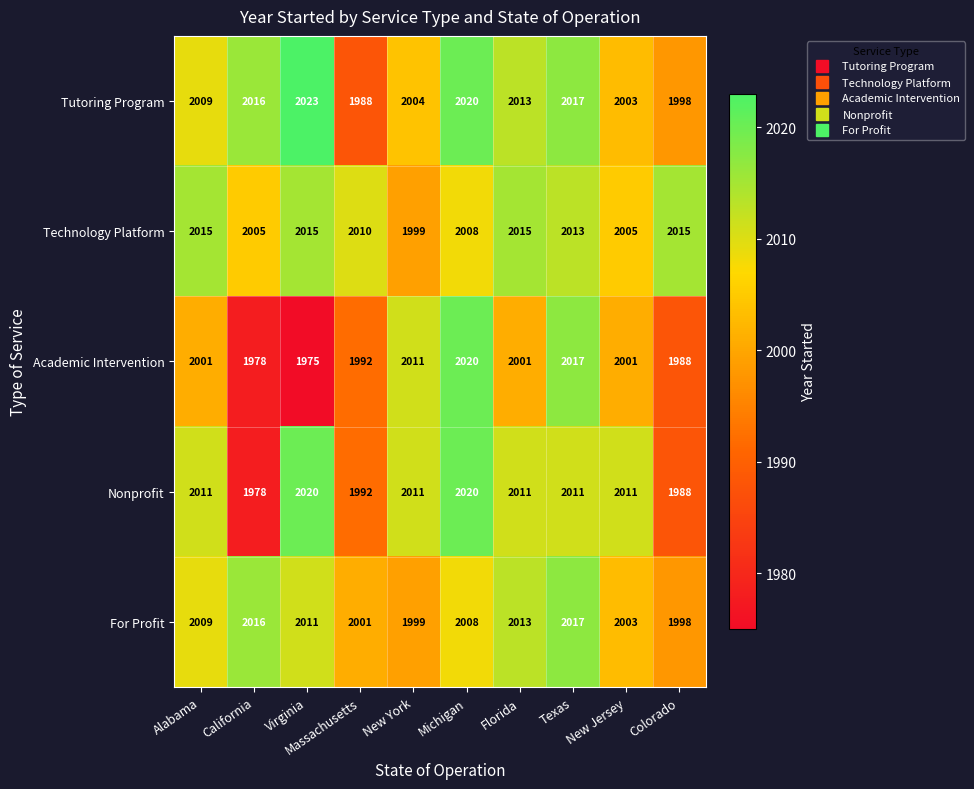

What is the approximate value of Nonprofit at Alabama?

2011